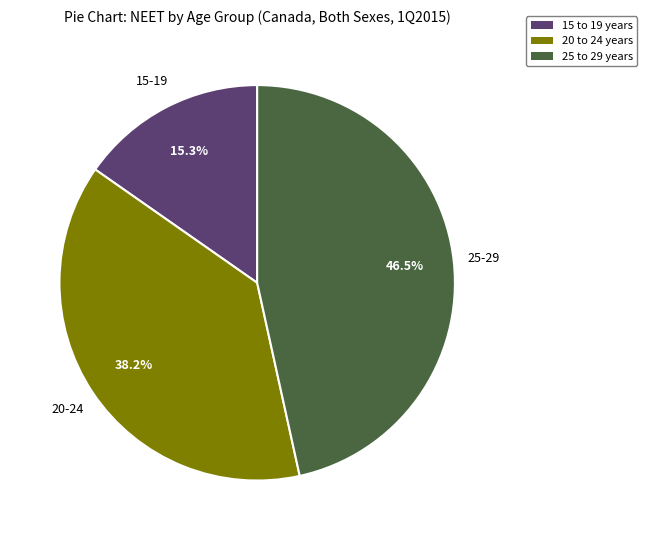

What portion of the pie excludes 15 to 19 years?

84.7%